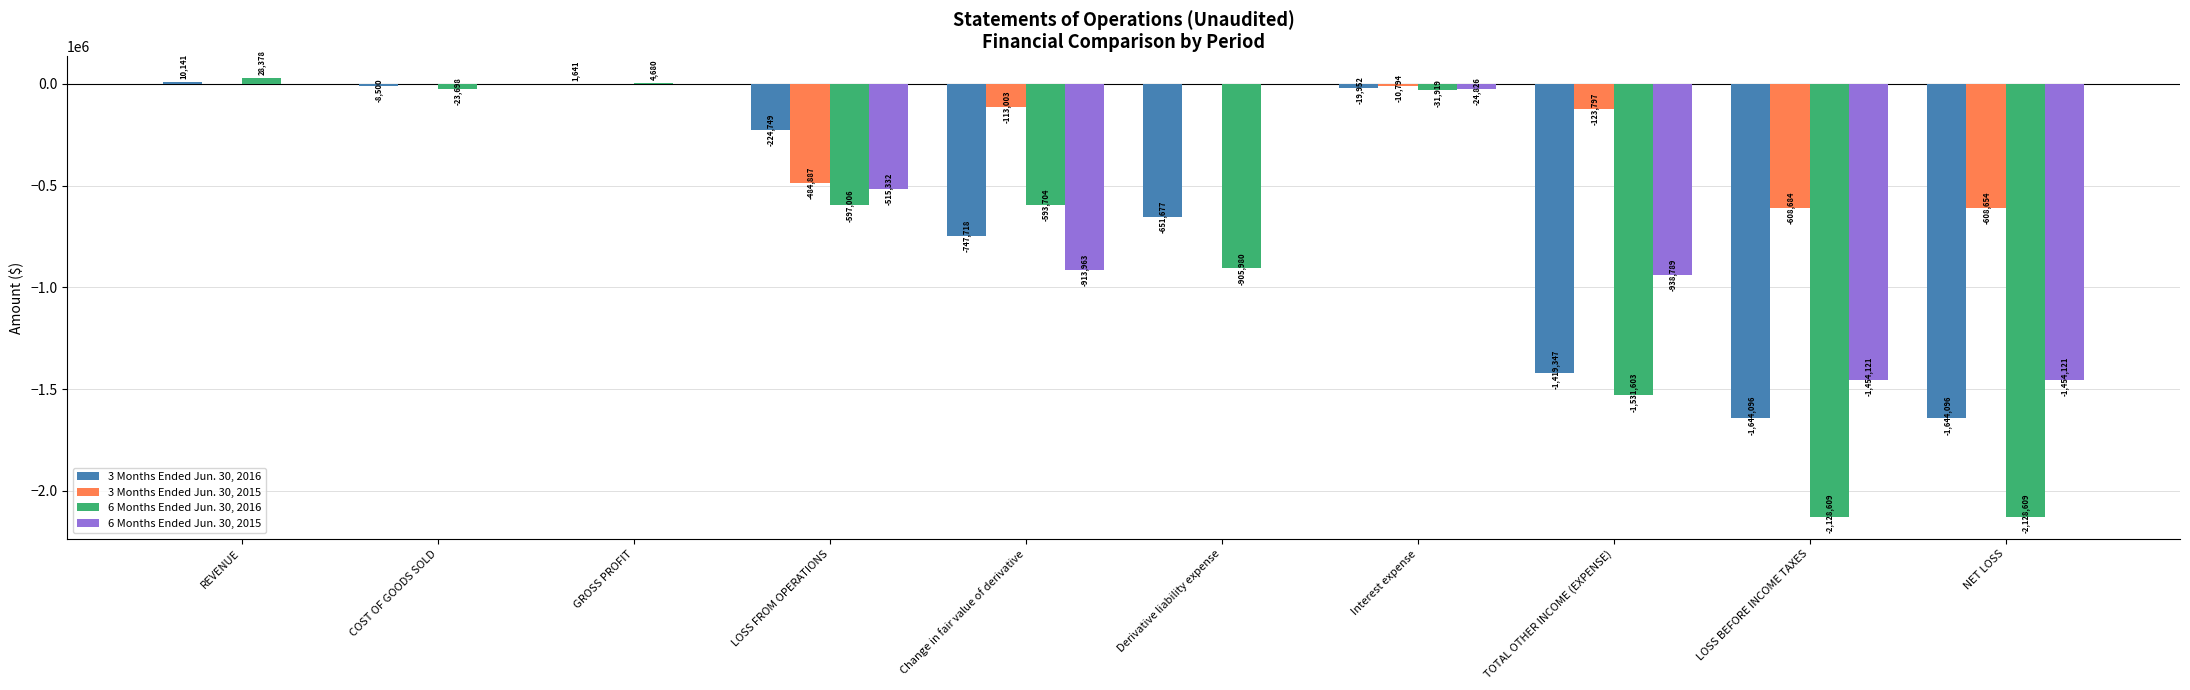

Which series changed the most between REVENUE and Change in fair value of derivative?

6 Months Ended Jun. 30, 2015